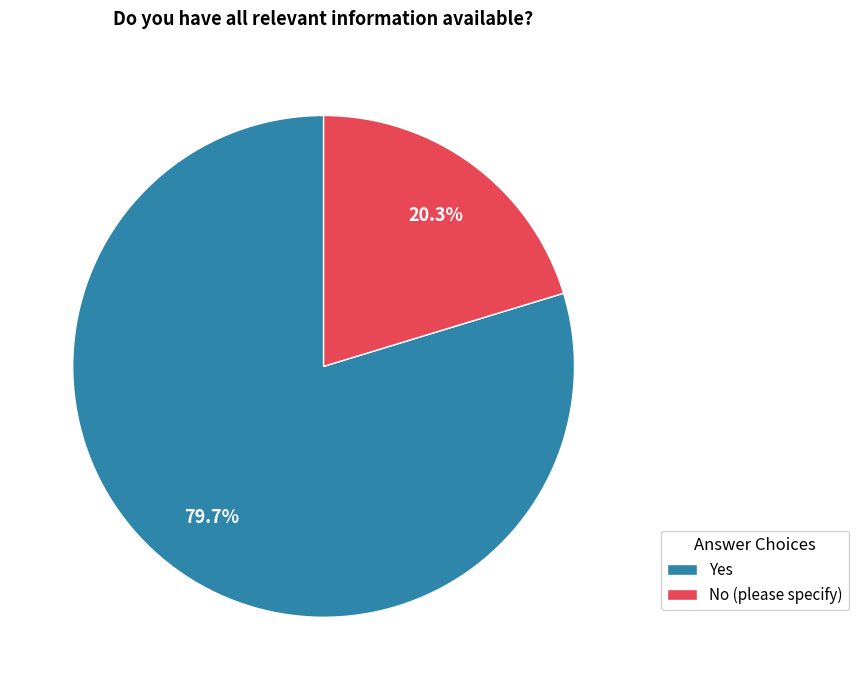

Count the number of slices in the pie.

2